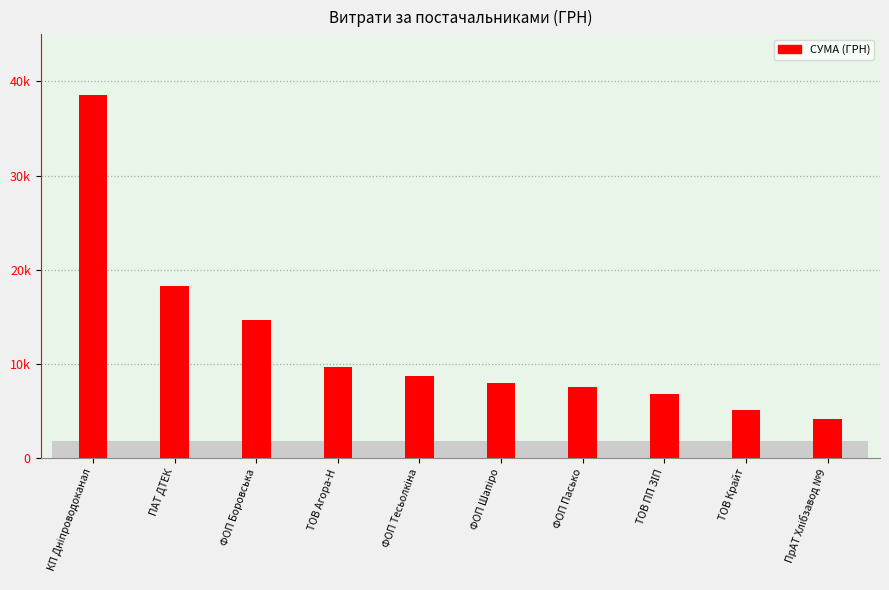

Rank the categories by value from highest to lowest.

КП Дніпроводоканал, ПАТ ДТЕК, ФОП Боровська, ТОВ Агора-Н, ФОП Тесьолкіна, ФОП Шапіро, ФОП Пасько, ТОВ ПП ЗІП, ТОВ Крайт, ПрАТ Хлібзавод №9